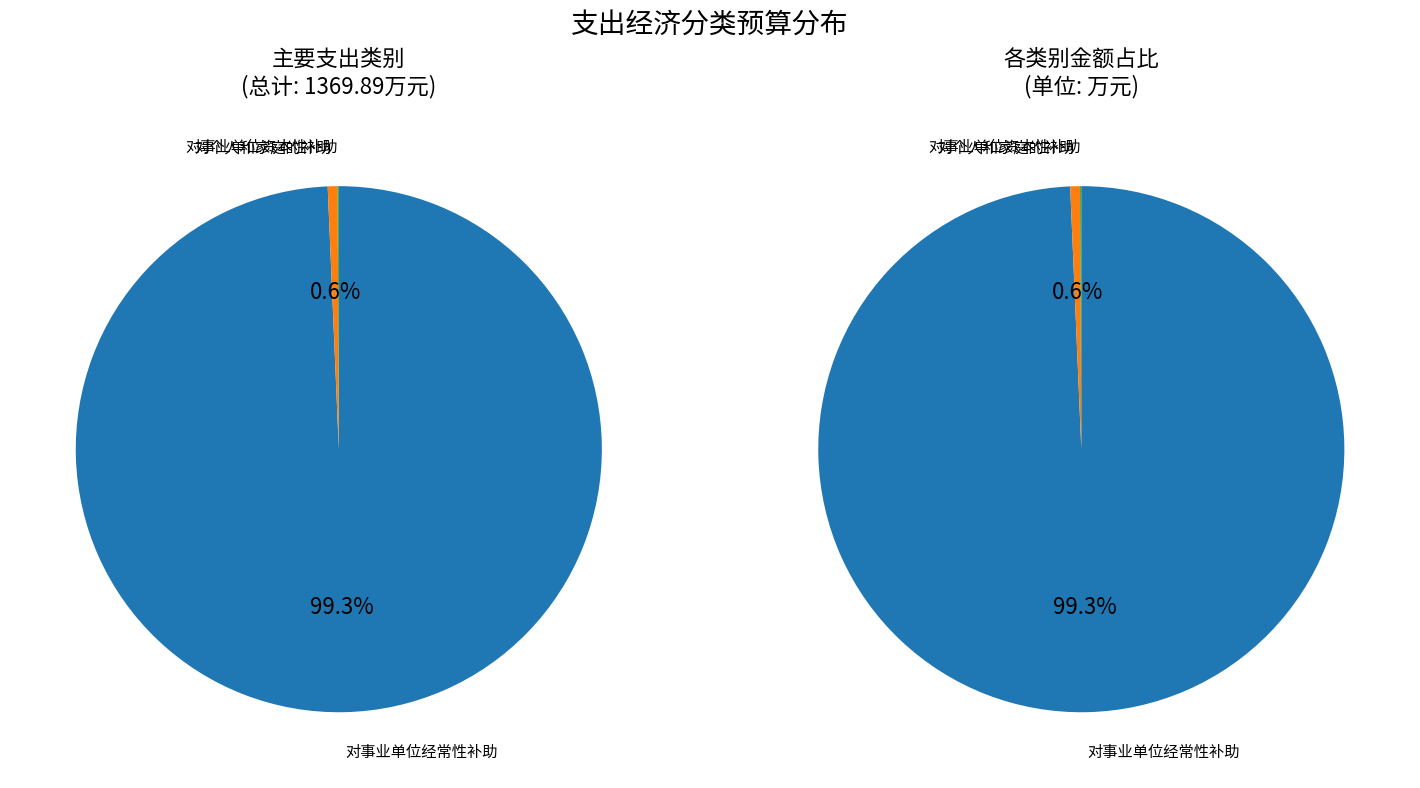

True or false: 对事业单位经常性补助 accounts for 99% of the total.

True